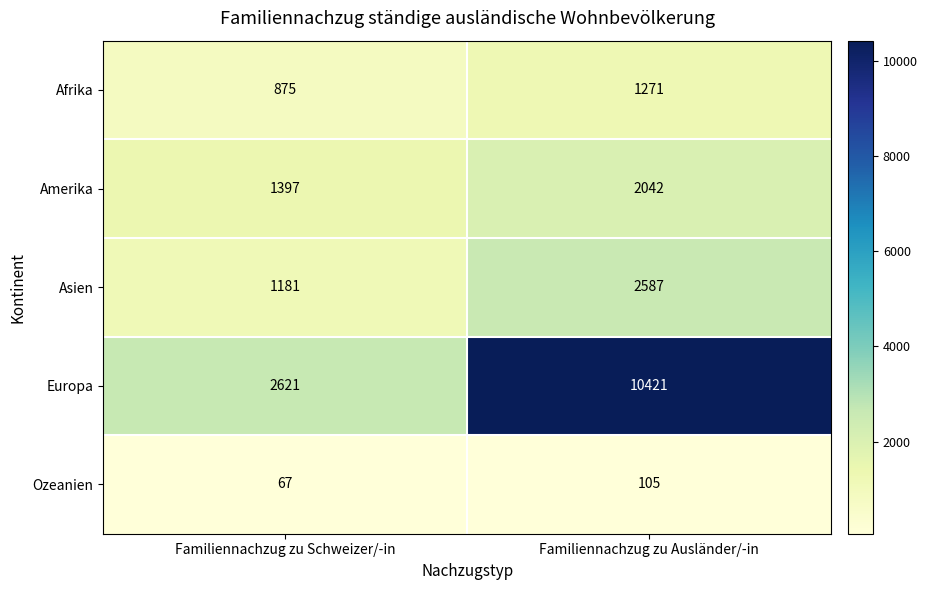

What is the sum of the Asien values at Familiennachzug zu Schweizer/-in and Familiennachzug zu Ausländer/-in?

3768